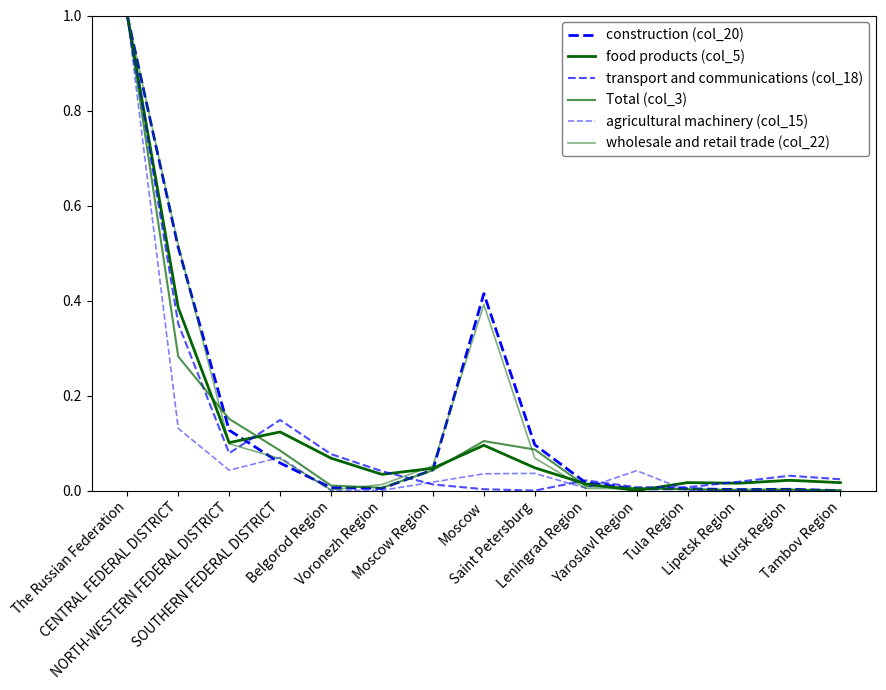

What is the sum of all transport and communications (col_18) values?

1.8